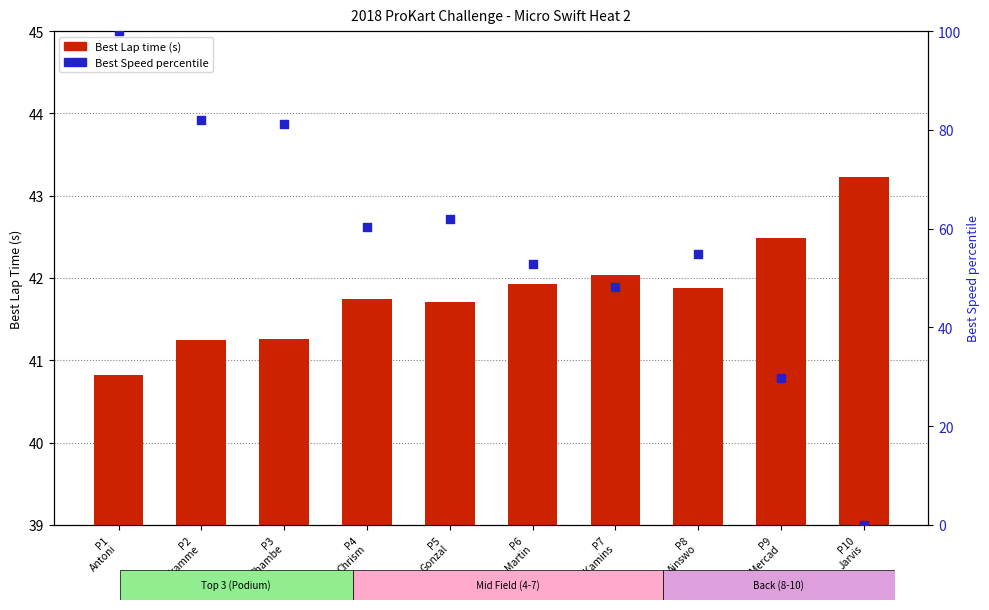

Which series reaches the maximum Y coordinate?

Best Speed percentile